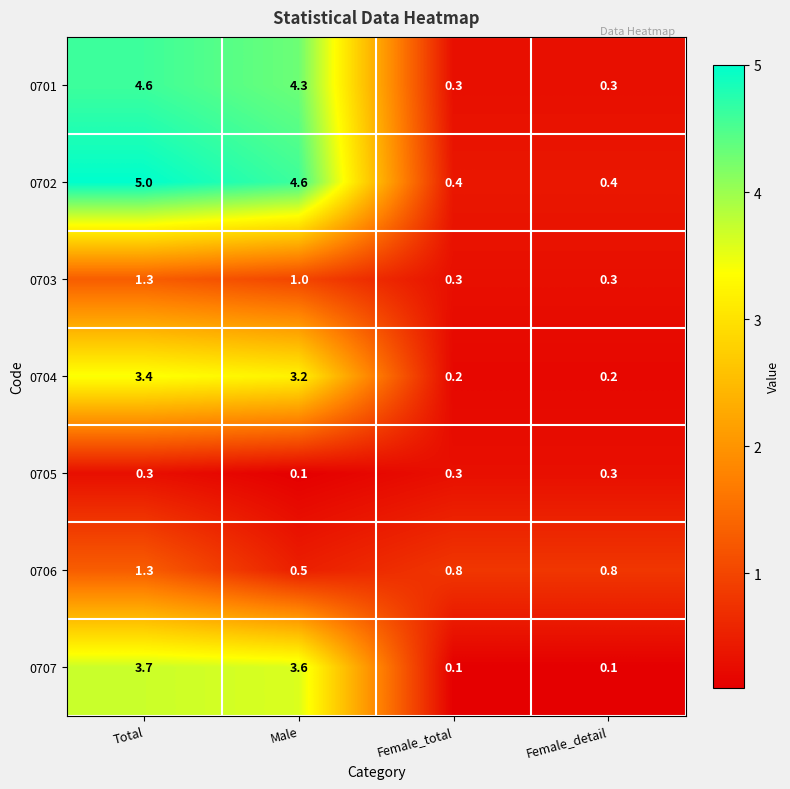

What is the difference between the highest and lowest values at Total?

4.7